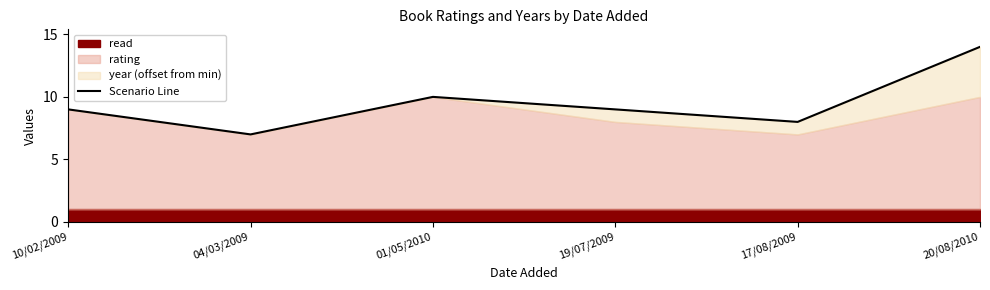

Reading right to left, extract all data points from this chart.

20/08/2010=14	17/08/2009=8	19/07/2009=9	01/05/2010=10	04/03/2009=7	10/02/2009=9